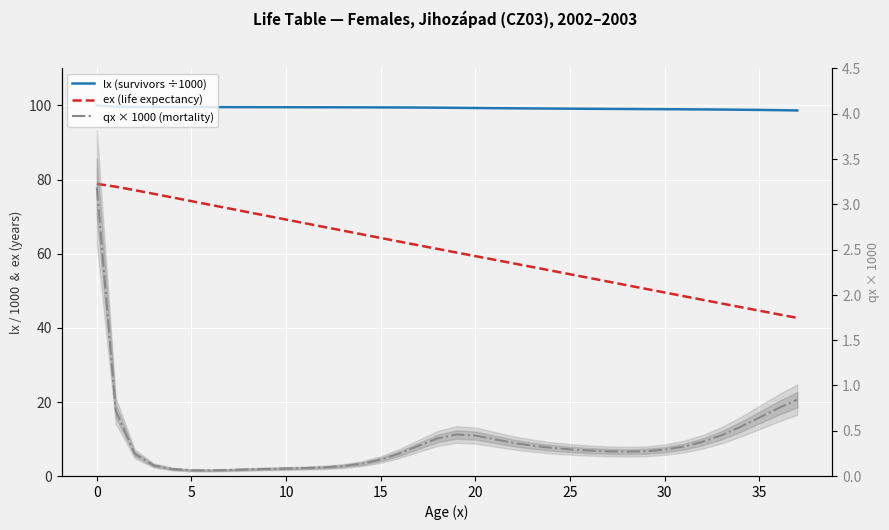

Is it true that qx × 1000 (mortality) equals 0.3 at 30?

True